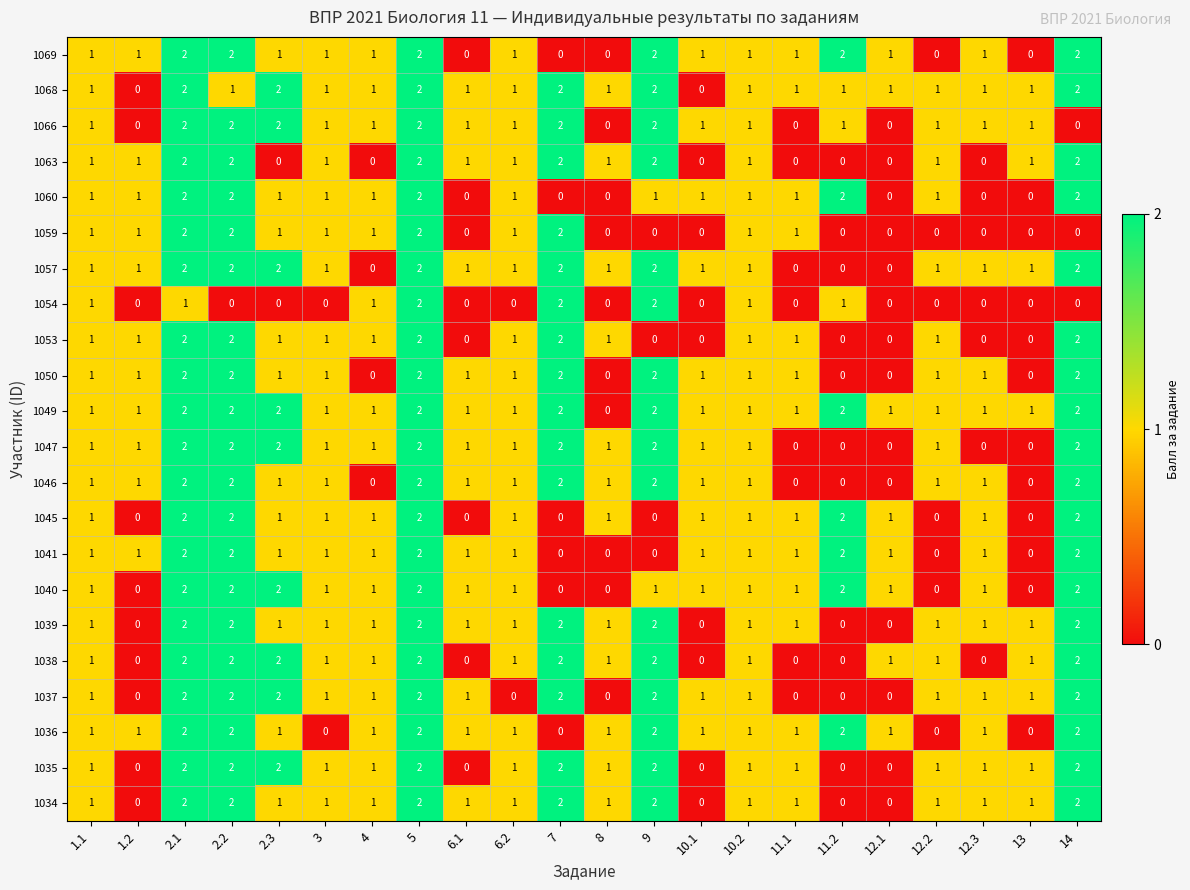

How many values in the 1038 series are below 1?

6